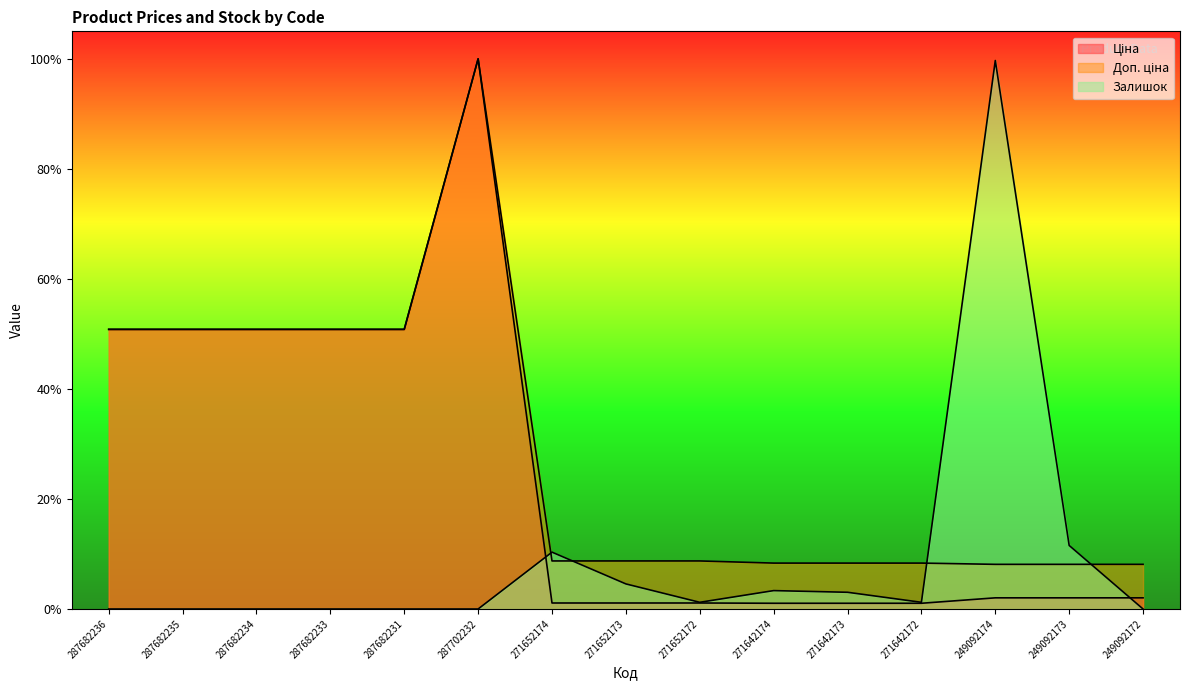

What is the label of the 10th point from the left?

271642174